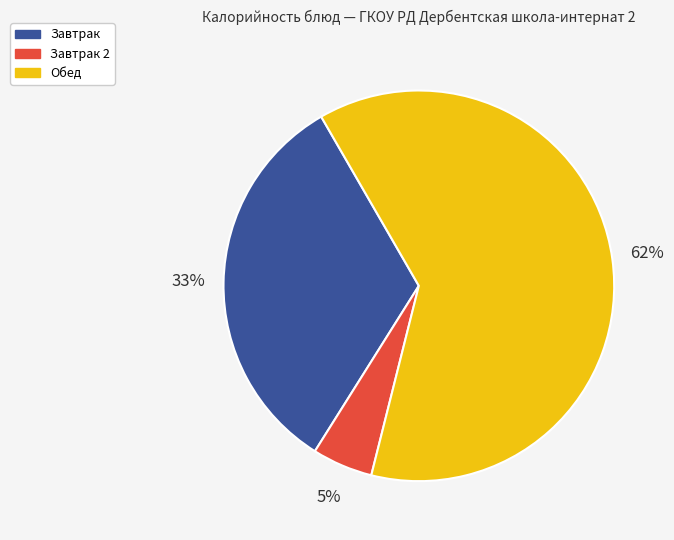

Is there any slice that represents more than half of the pie?

Yes